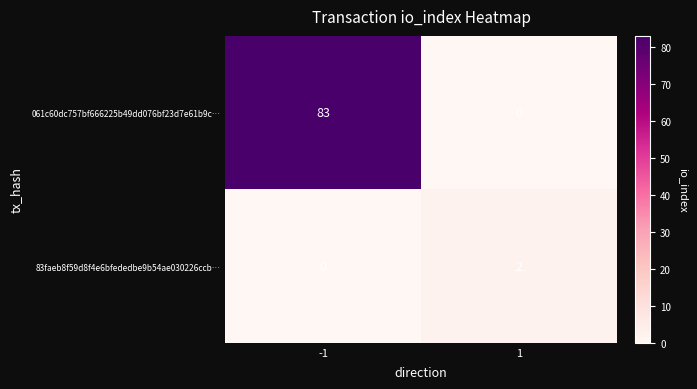

Reading left to right, extract all data points from this chart.

061c60dc757bf666225b49dd076bf23d7e61b9c…: -1=83	1=0
83faeb8f59d8f4e6bfededbe9b54ae030226ccb…: -1=0	1=2